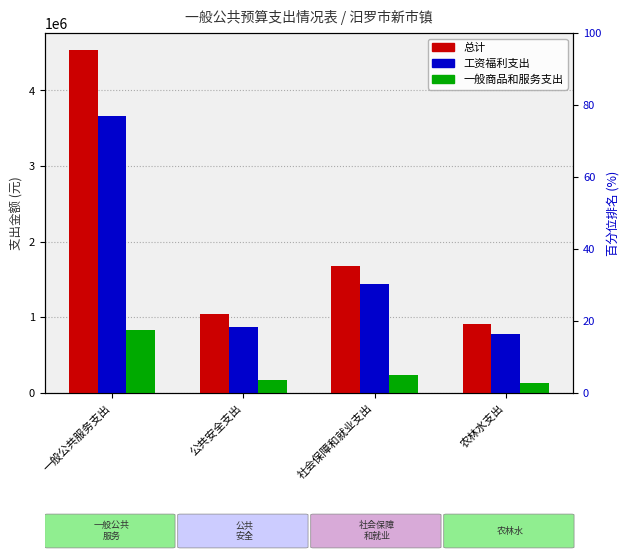

Reading right to left, what are all the values shown in this chart?

总计: 906555.3	1681650.8	1038042.1	4532107.8
工资福利支出: 774355.3	1438650.8	872042.1	3660684.8
一般商品和服务支出: 132200.0	243000.0	166000.0	830360.0